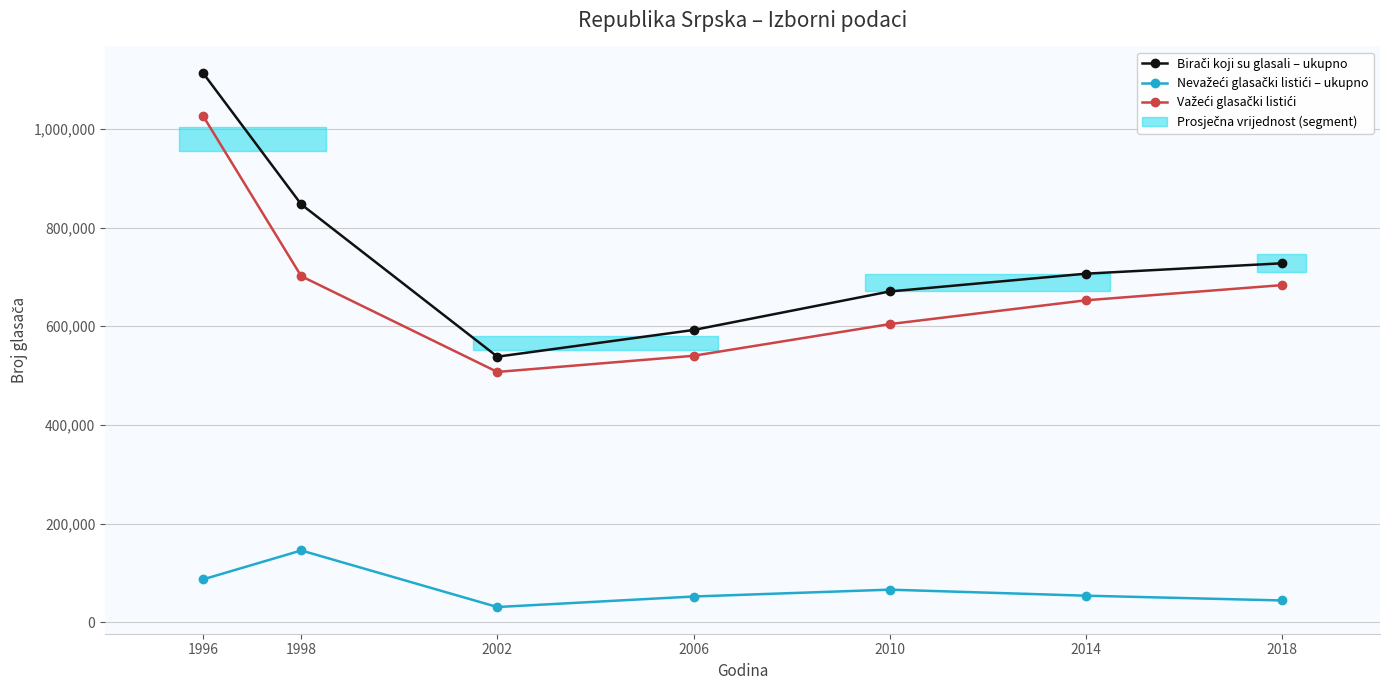

The value of Birači koji su glasali – ukupno at 1996 is 1675182. True or false?

False